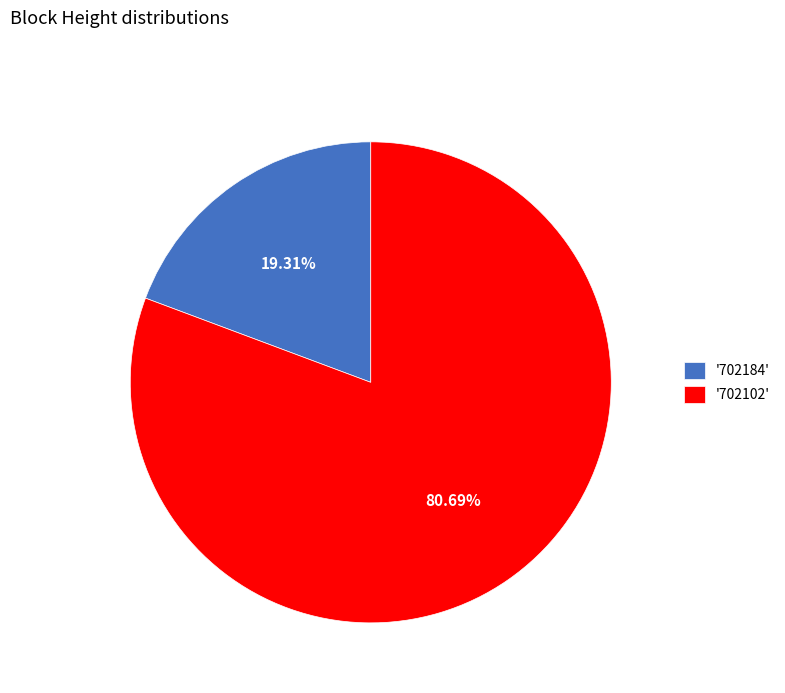

Rank the categories by value from lowest to highest.

'702184', '702102'